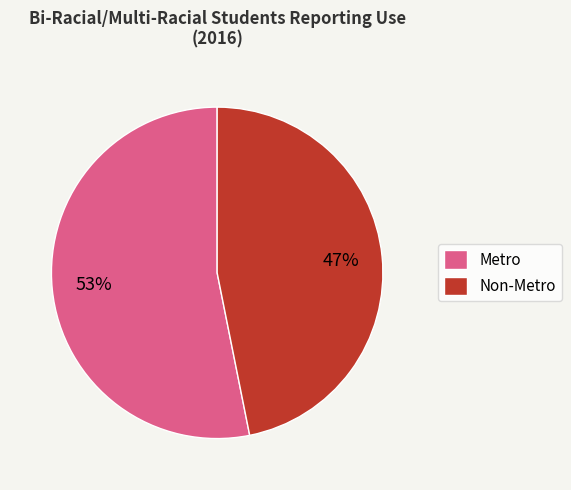

Between Metro and Non-Metro, which is larger?

Metro